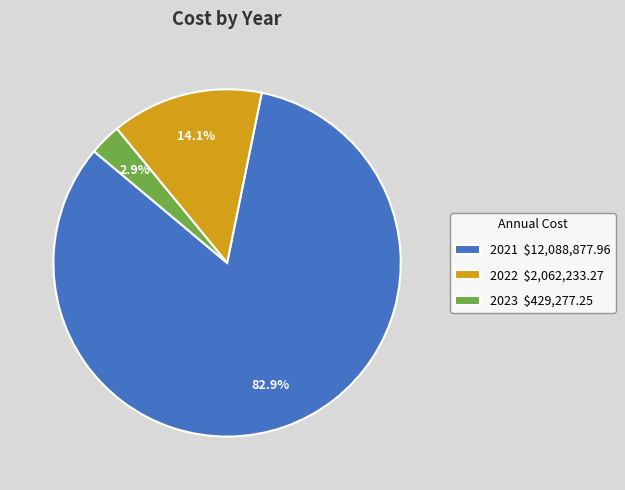

What is the majority slice?

2021